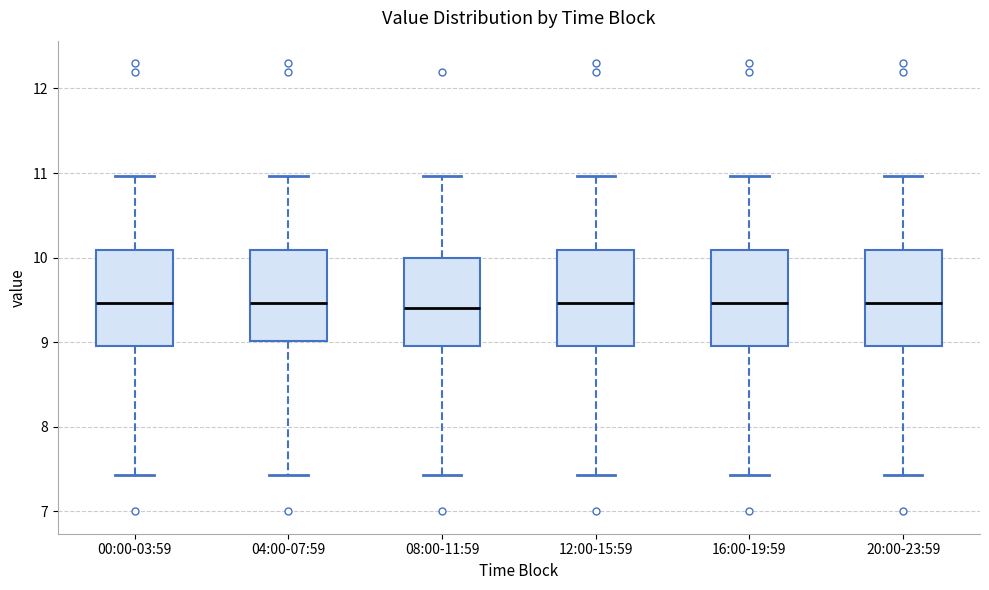

Reading left to right, read every box against the y-axis: the position of its median line, the range the box covers, and the ends of its whiskers. The values are not printed on the chart, so give them approximately, as read against the axis.

00:00-03:59: median 9.5, box 9.0 to 10.1, whiskers 7.4 to 11.0
04:00-07:59: median 9.5, box 9.0 to 10.1, whiskers 7.4 to 11.0
08:00-11:59: median 9.4, box 9.0 to 10.0, whiskers 7.4 to 11.0
12:00-15:59: median 9.5, box 9.0 to 10.1, whiskers 7.4 to 11.0
16:00-19:59: median 9.5, box 9.0 to 10.1, whiskers 7.4 to 11.0
20:00-23:59: median 9.5, box 9.0 to 10.1, whiskers 7.4 to 11.0